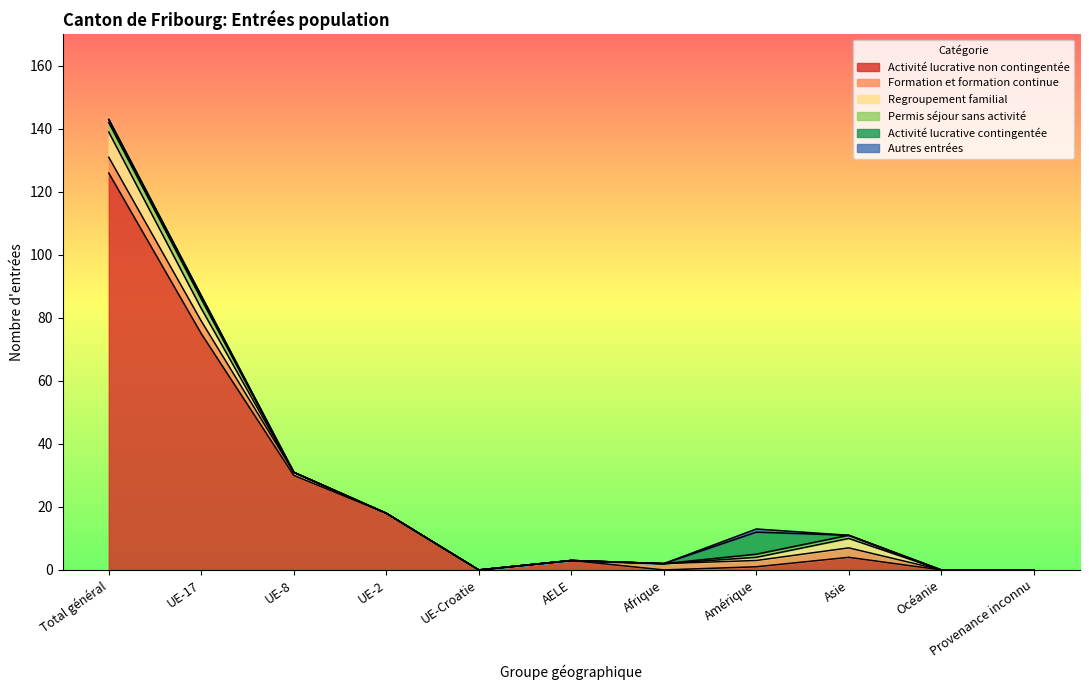

The Activité lucrative non contingentée series shows 1 at Amérique. True or false?

True